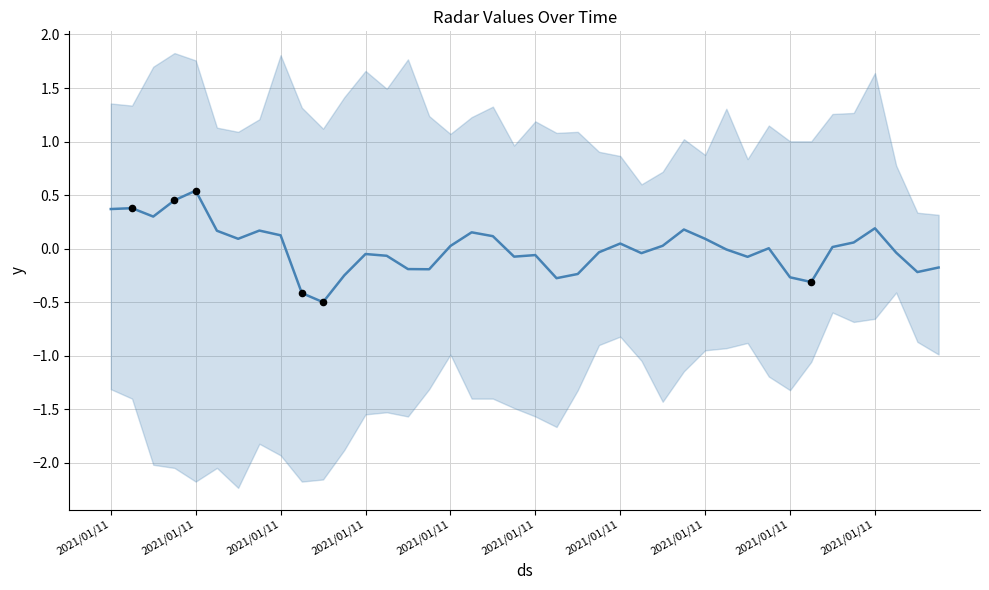

Between 16 and 25, which is larger?

16